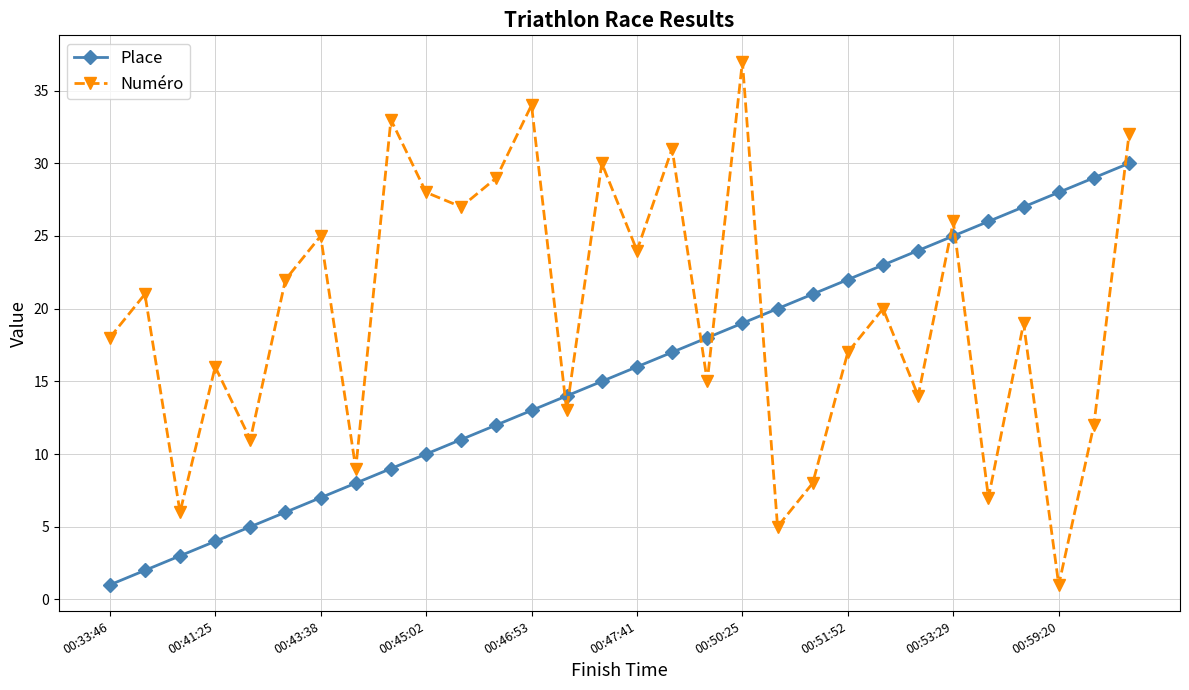

Which series has the largest total across all categories?

Numéro